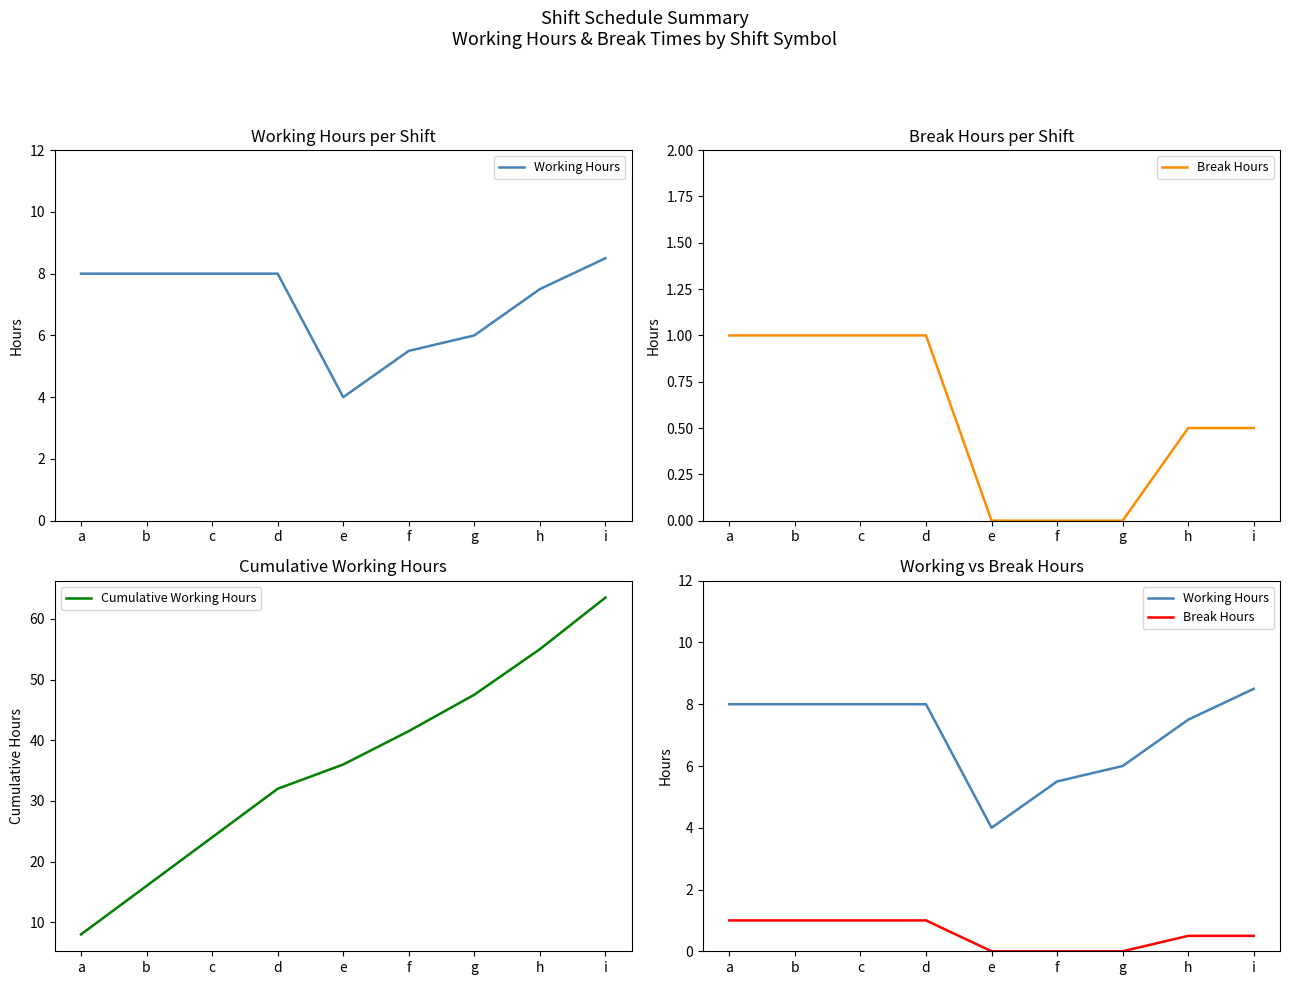

Which series has the largest total across all categories?

Cumulative Working Hours